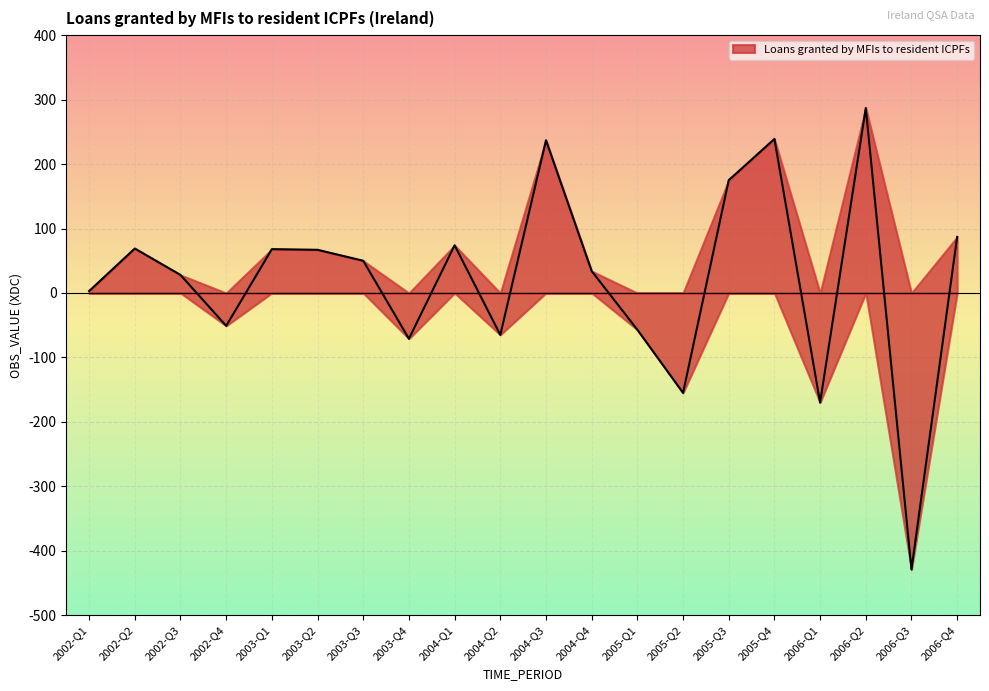

At which category does the data reach its first local peak?

2002-Q2